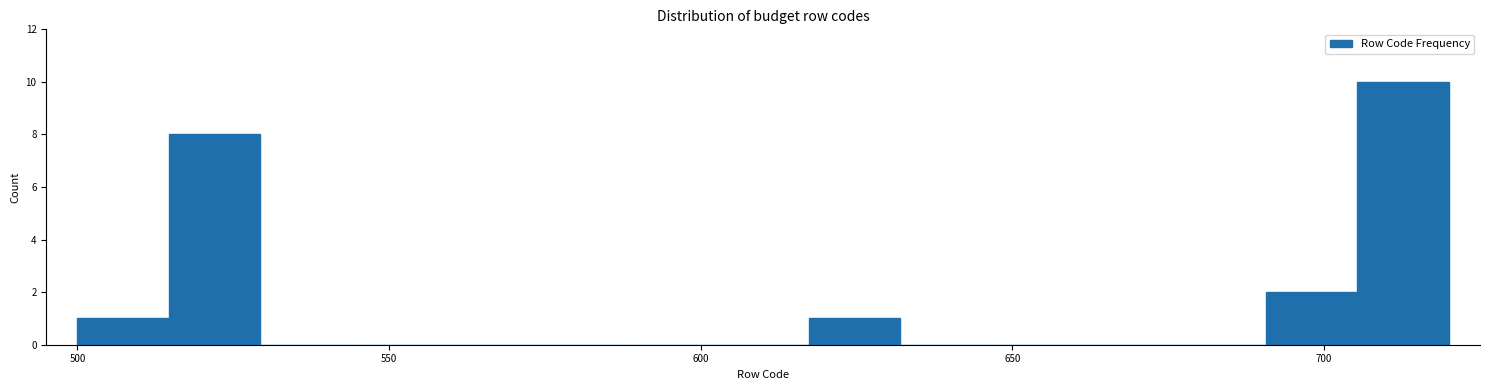

Around what value on the x-axis is the tallest bar? Give the approximate position of its centre, as read against the axis.

715